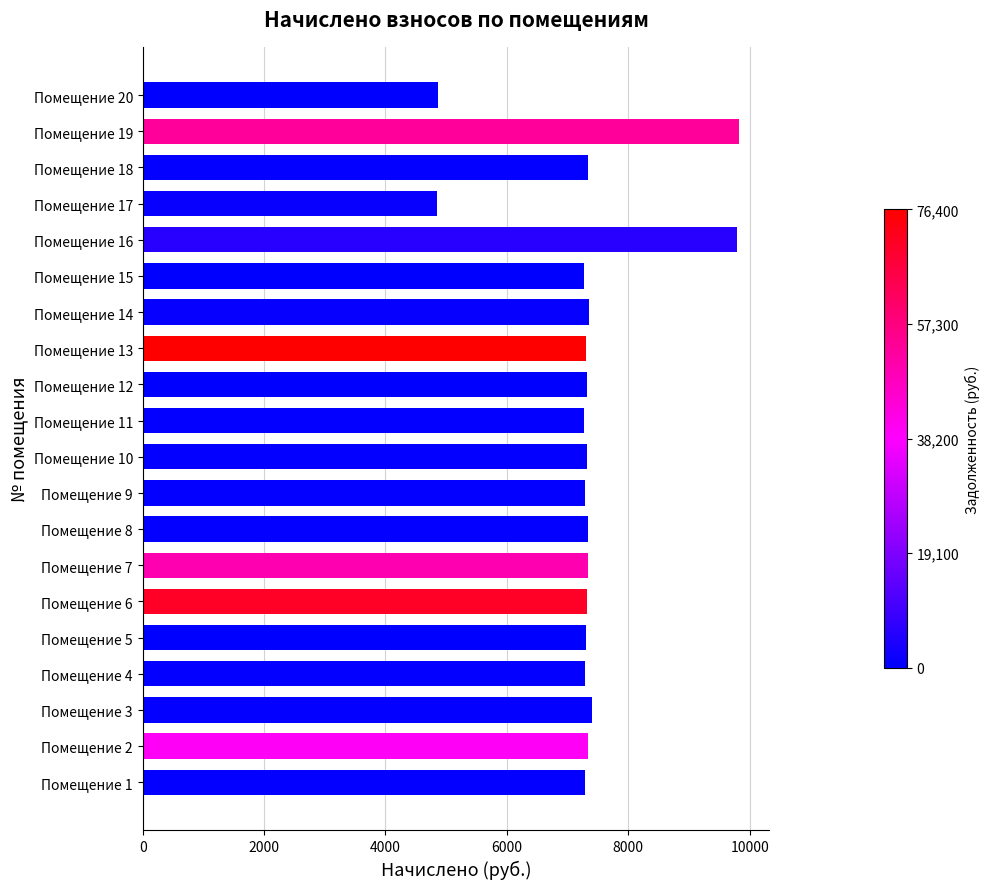

Is it true that the value at Помещение 6 is 7319.5?

True